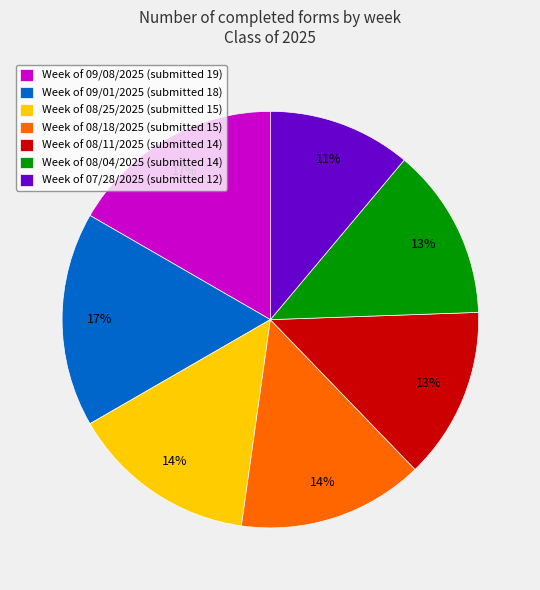

To the nearest percent, what is the difference between the largest and smallest slice percentages?

6%